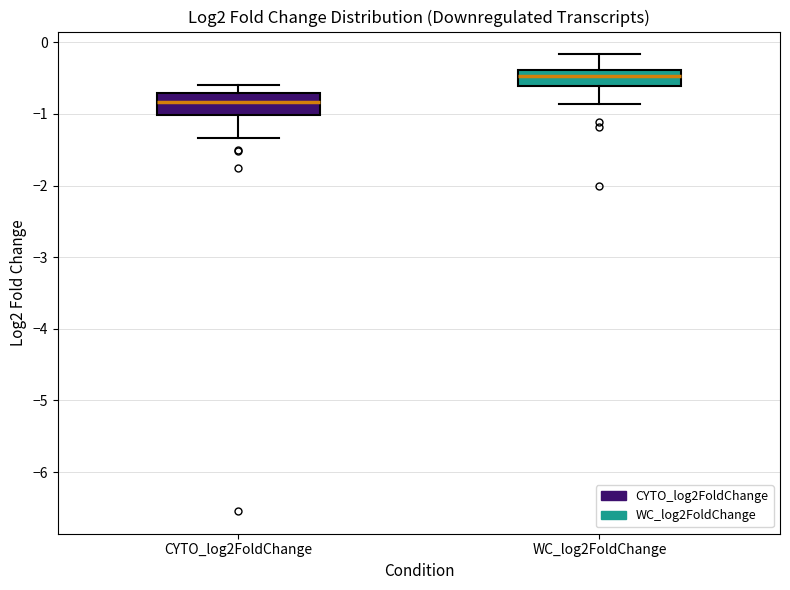

Reading left to right, transcribe this box plot: for each box, give where its median line is, the range the box spans, and where its two whiskers end, as read against the y-axis. The values are not printed on the chart, so give them approximately, as read against the axis.

CYTO_log2FoldChange: median -0.8, box -1.0 to -0.7, whiskers -1.3 to -0.6
WC_log2FoldChange: median -0.5, box -0.6 to -0.4, whiskers -0.9 to -0.2